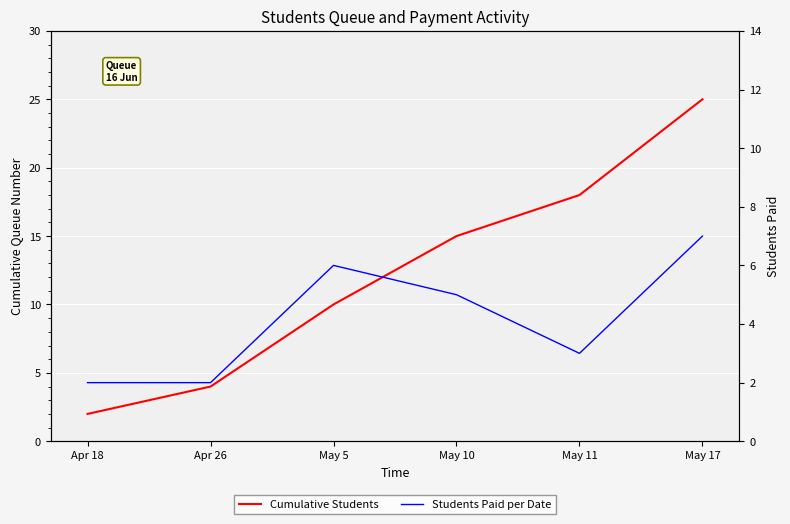

Which series has the largest range (max minus min)?

Cumulative Students